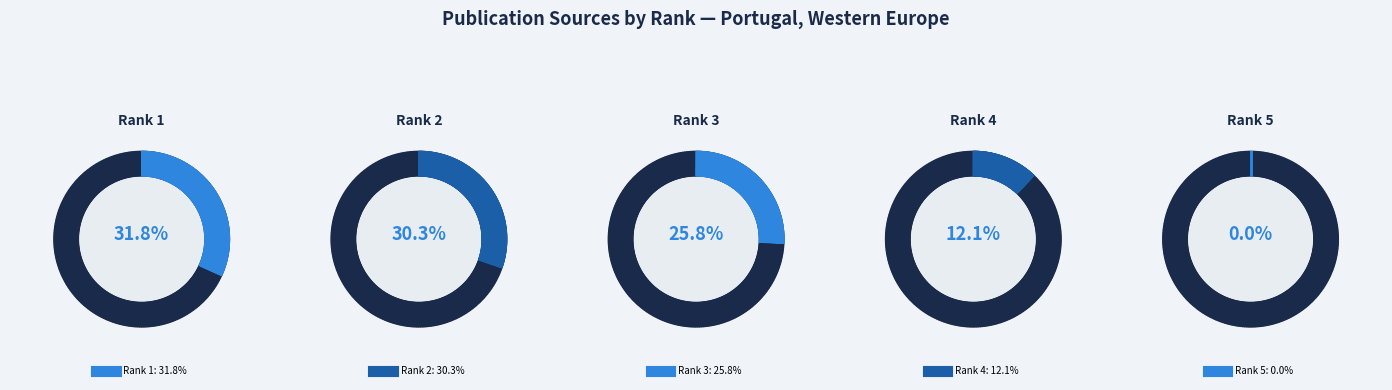

How many segments does this pie chart have?

5